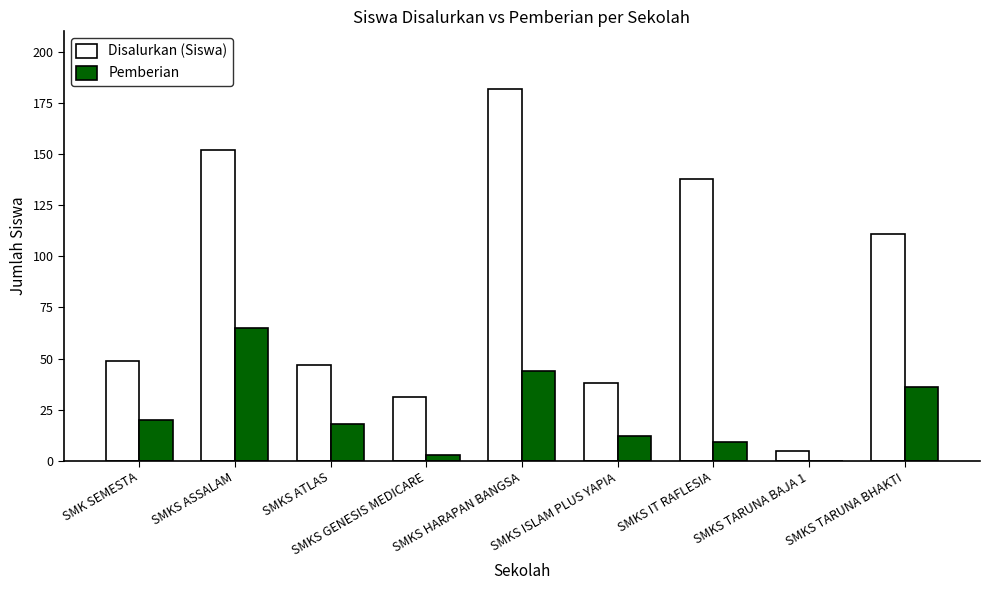

How many categories are shown in the chart?

9